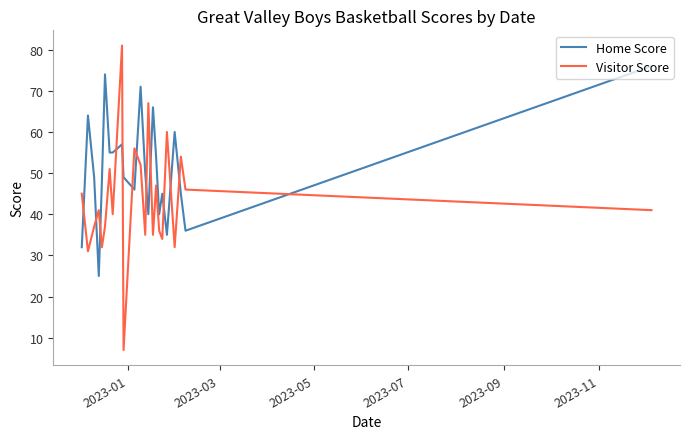

Which series has the largest range (max minus min)?

Visitor Score